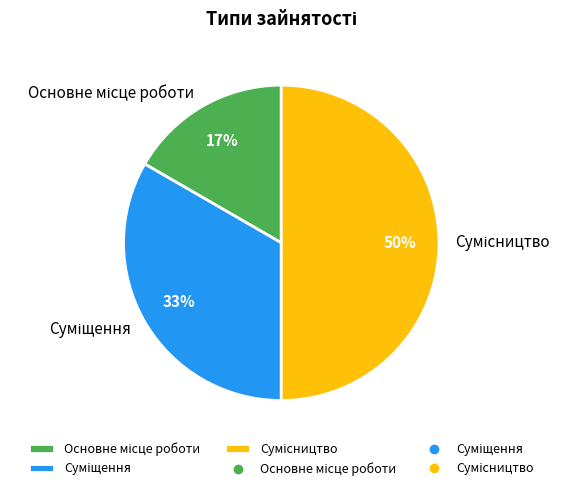

To the nearest percent, what is the average slice percentage?

33%